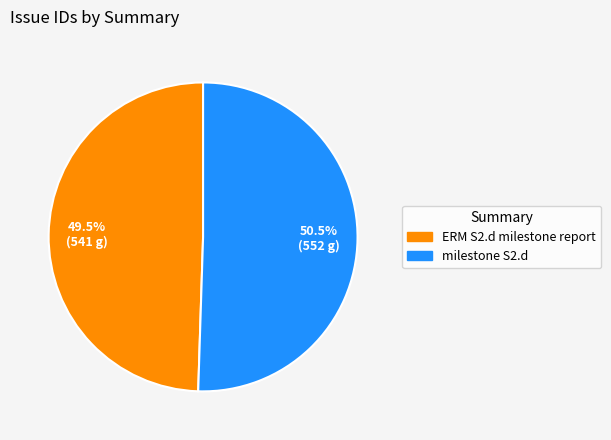

Approximately how many times larger is the value at ERM S2.d milestone report compared to milestone S2.d?

1.0